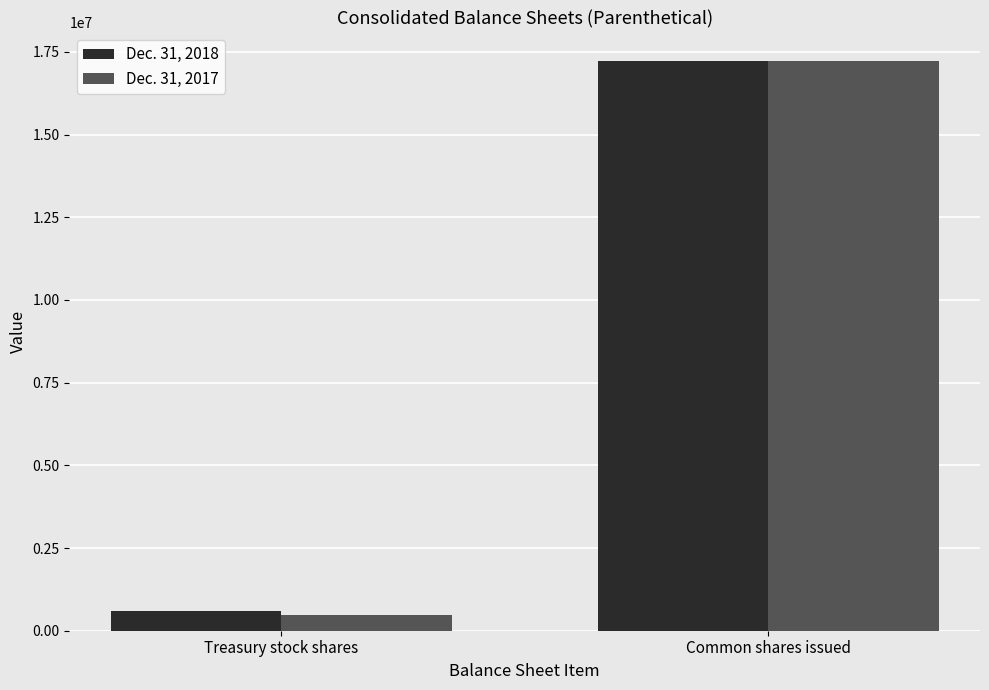

How many distinct data groups are displayed?

2